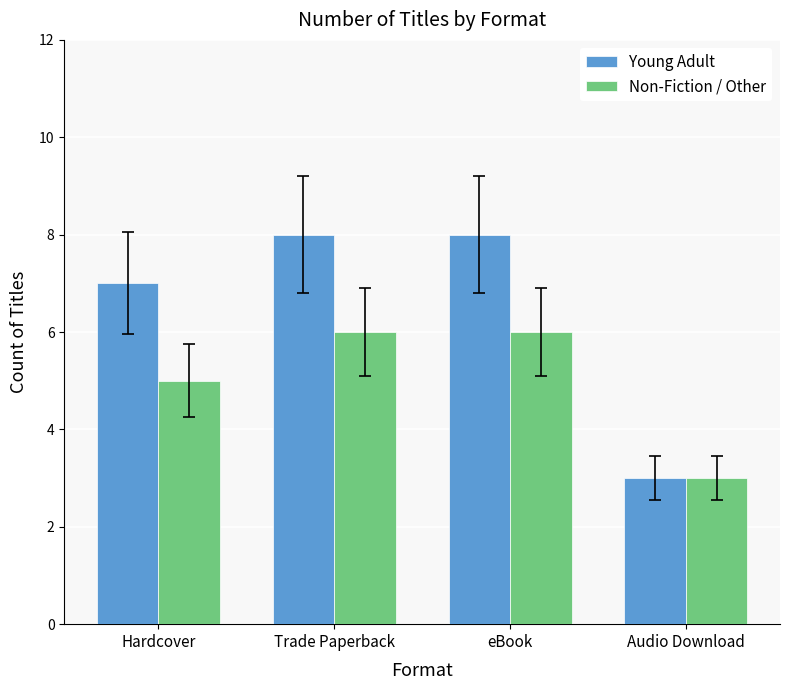

Rank the series at Trade Paperback from highest to lowest value.

Young Adult, Non-Fiction / Other